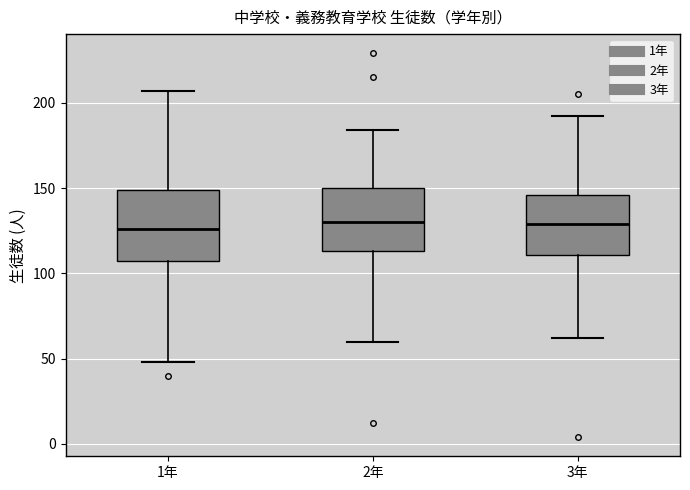

Where is the upper edge of the box for 1年 on the y-axis? The values are not printed on the chart, so give them approximately, as read against the axis.

150